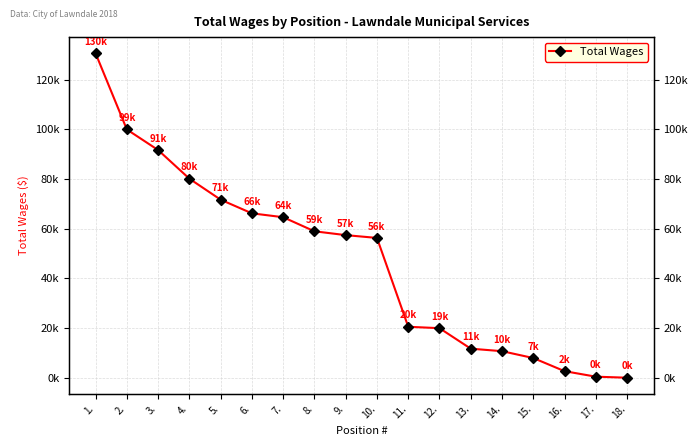

Is this an area chart (filled region under the line)?

No